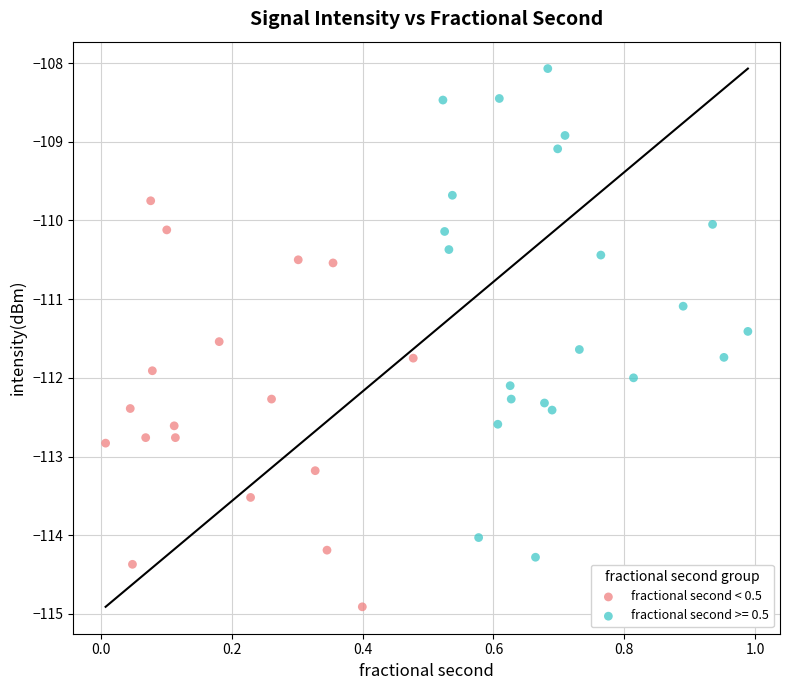

Which series has the widest spread of Y values?

fractional second >= 0.5